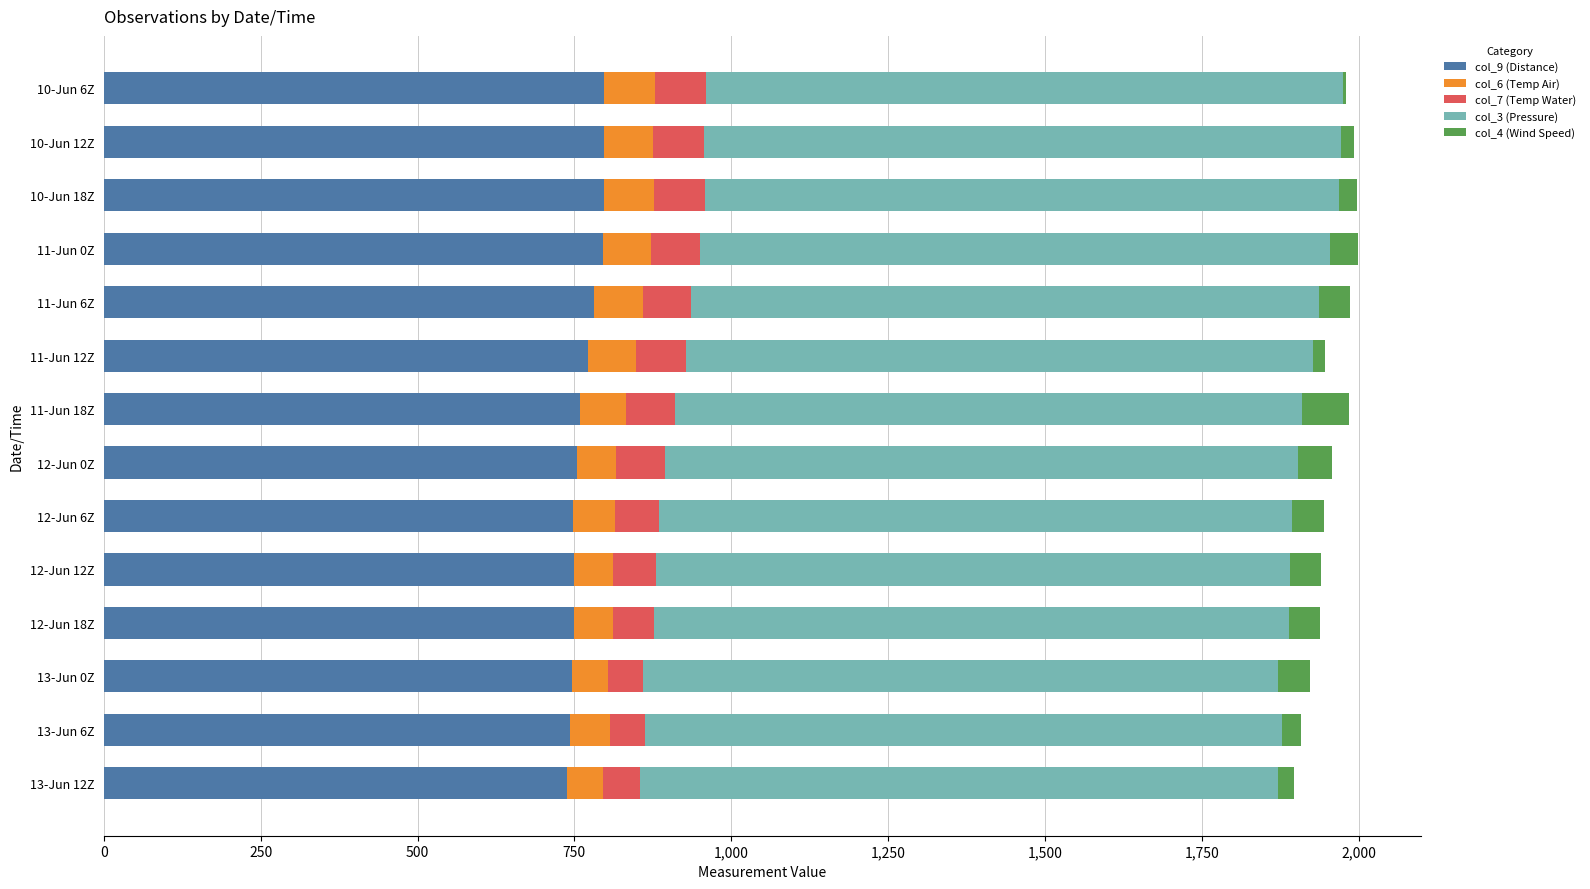

What are all the series names shown in the legend?

col_9 (Distance), col_6 (Temp Air), col_7 (Temp Water), col_3 (Pressure), col_4 (Wind Speed)